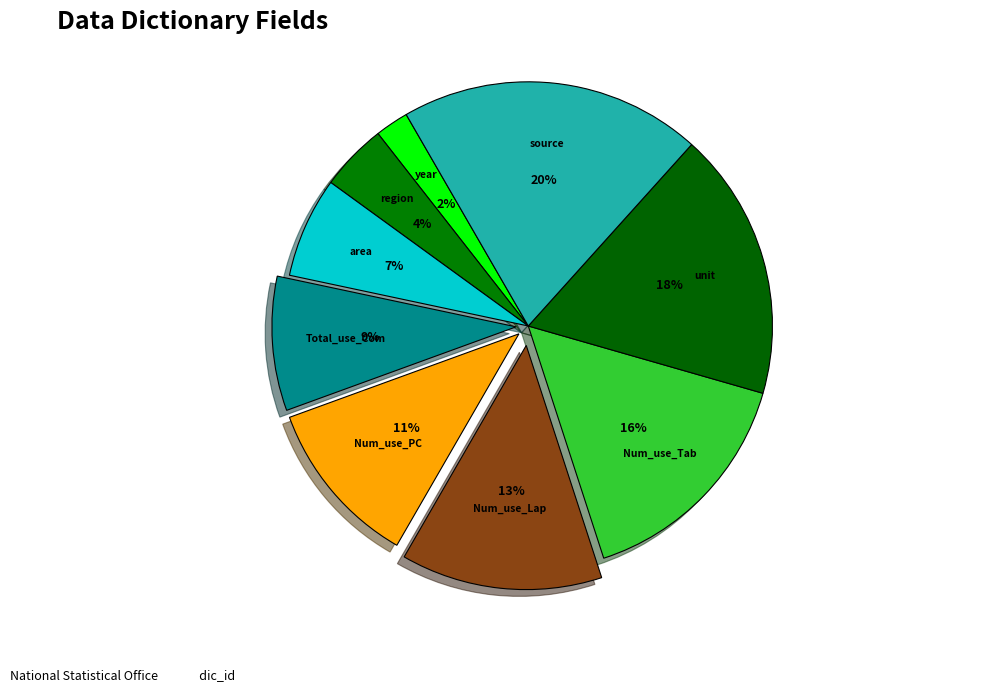

Combined, do source and Num_use_PC account for over 50%?

No